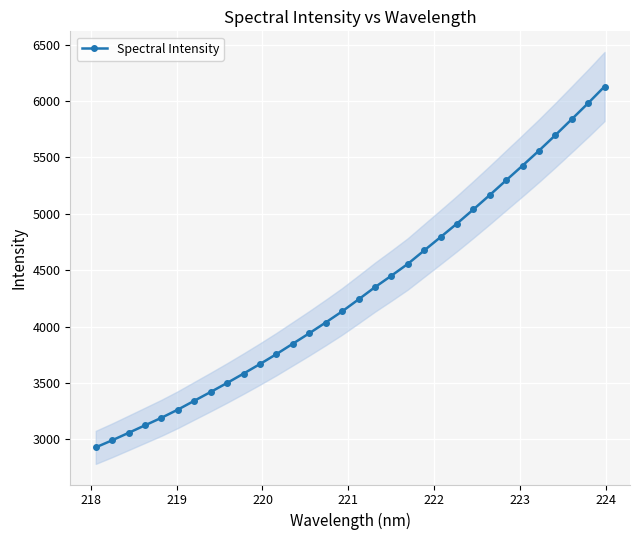

How many distinct data groups are displayed?

1